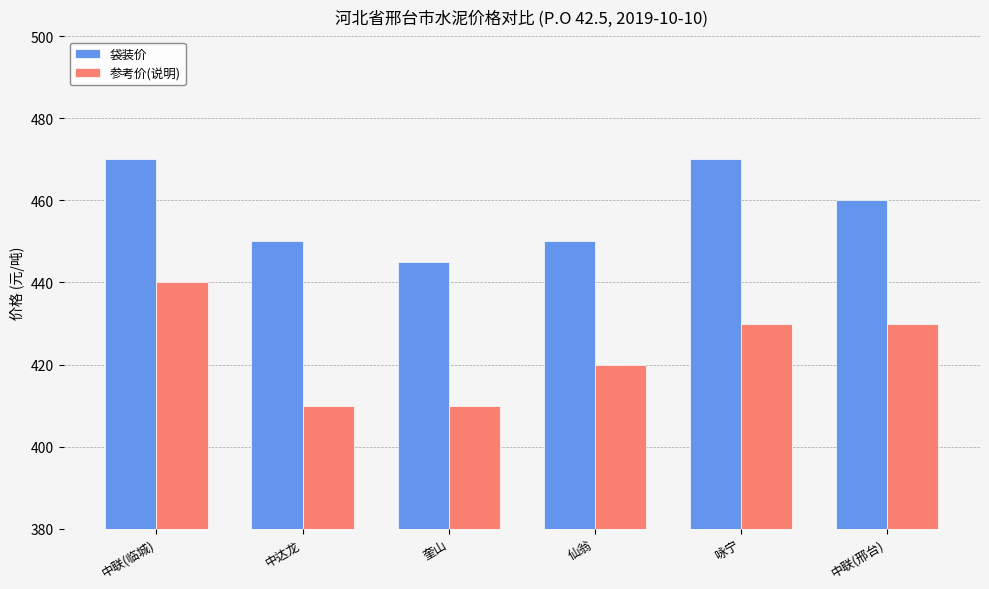

What is the minimum value for 参考价(说明)?

410